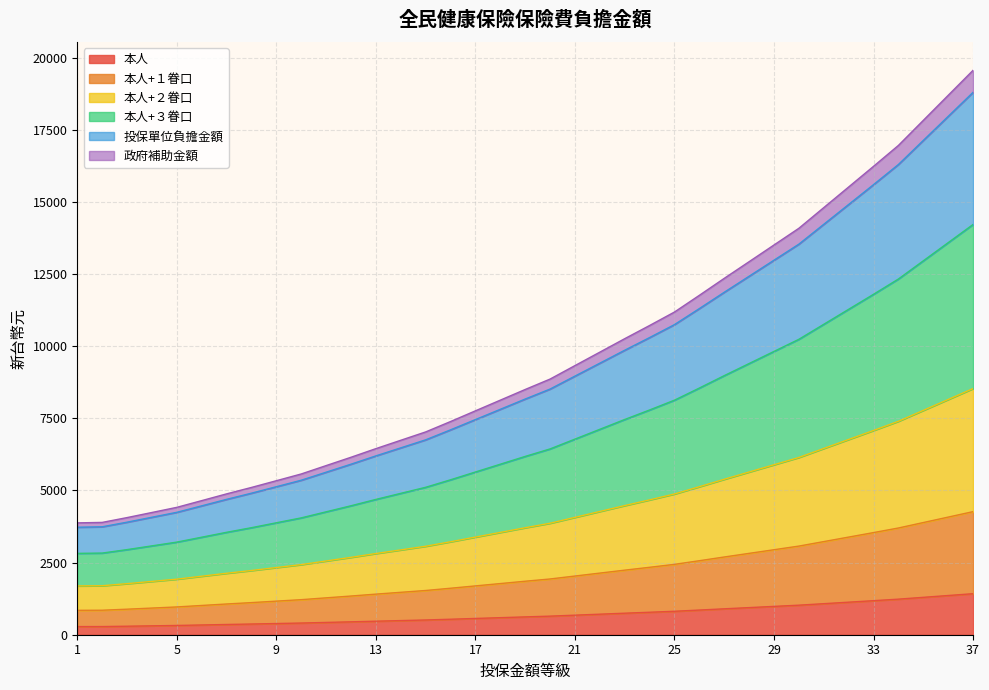

Does the chart display data point markers on the line(s)?

No